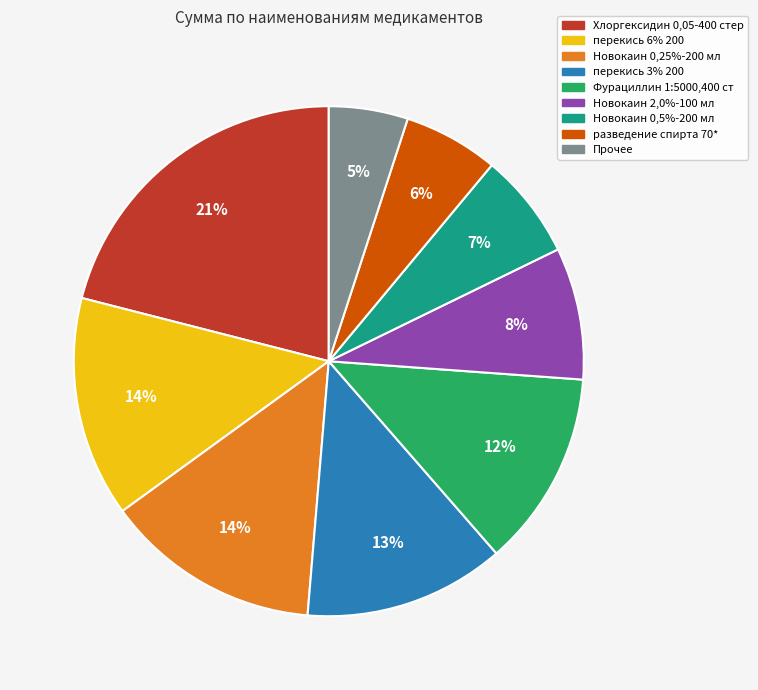

To the nearest percent, what is the average slice percentage?

11%